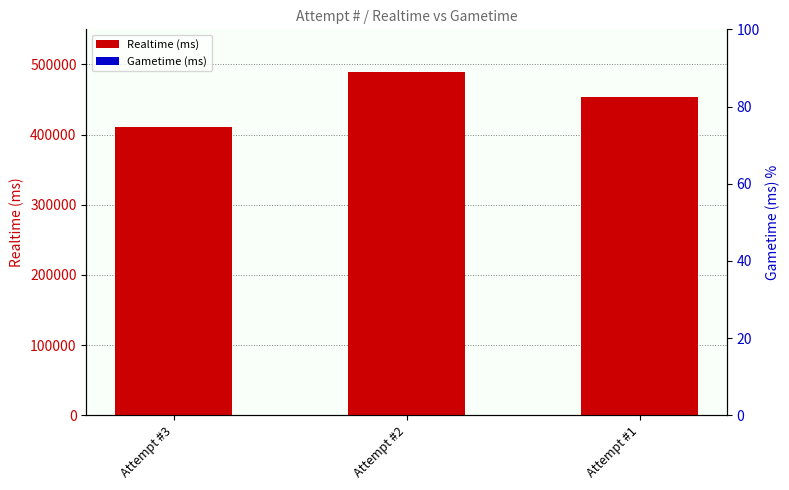

Reading right to left, what are all the values shown in this chart?

Realtime (ms): 452898	488897	410504
Gametime (ms): 0	0	0